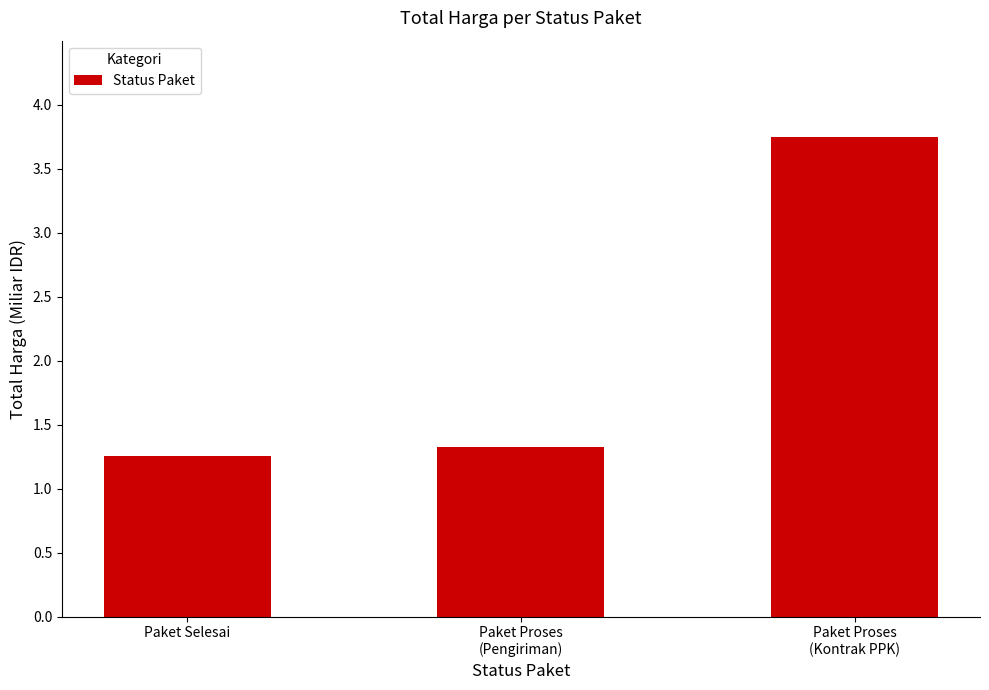

What is the minimum value shown in the chart?

1.3